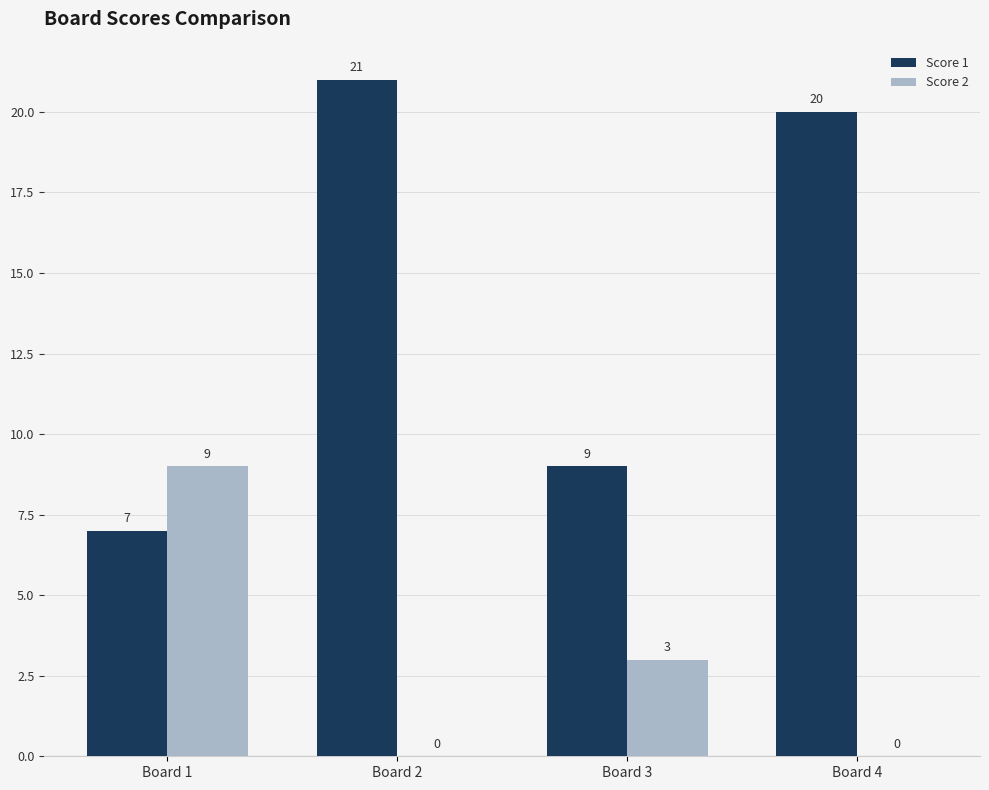

How many positive values does the Score 2 series have?

2